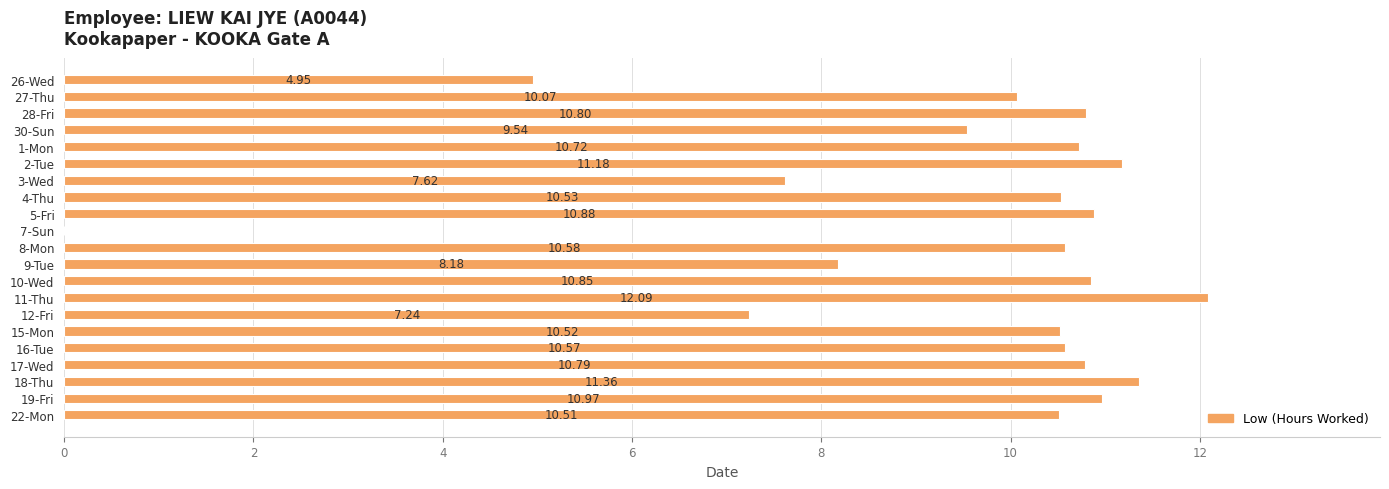

Are the bars horizontal?

Yes